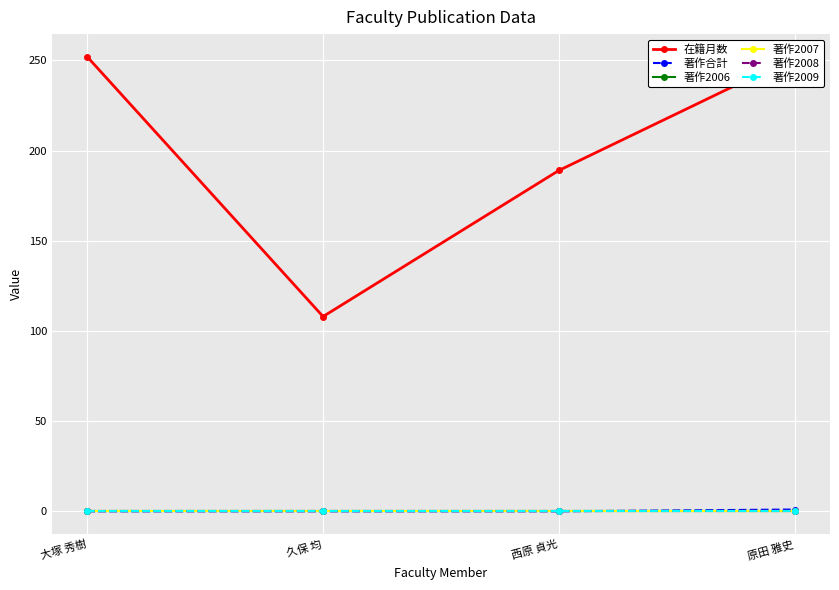

At which label does 著作2009 reach its peak?

大塚 秀樹